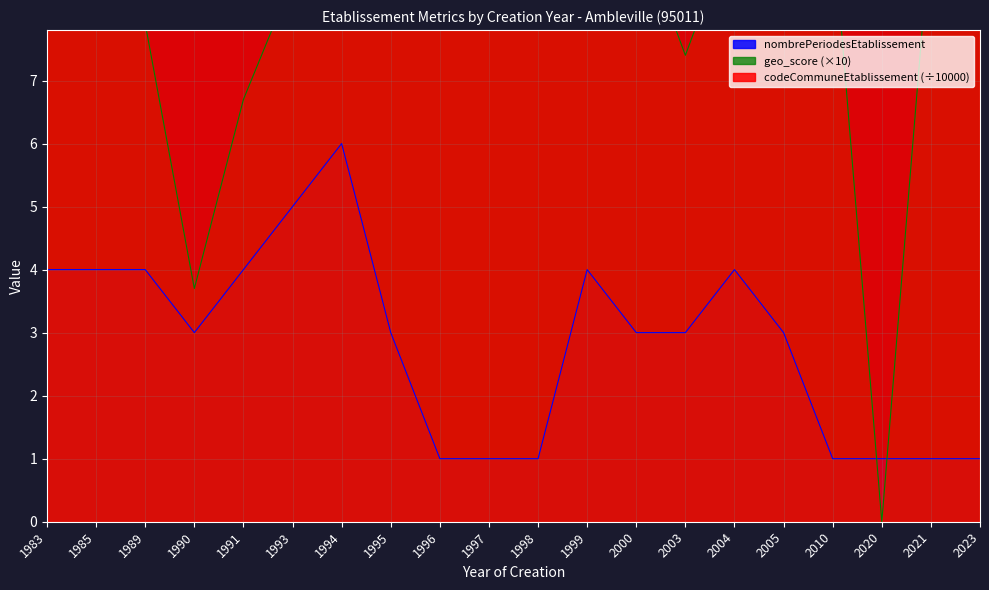

How many intersections are there between geo_score and nombrePeriodesEtablissement?

2